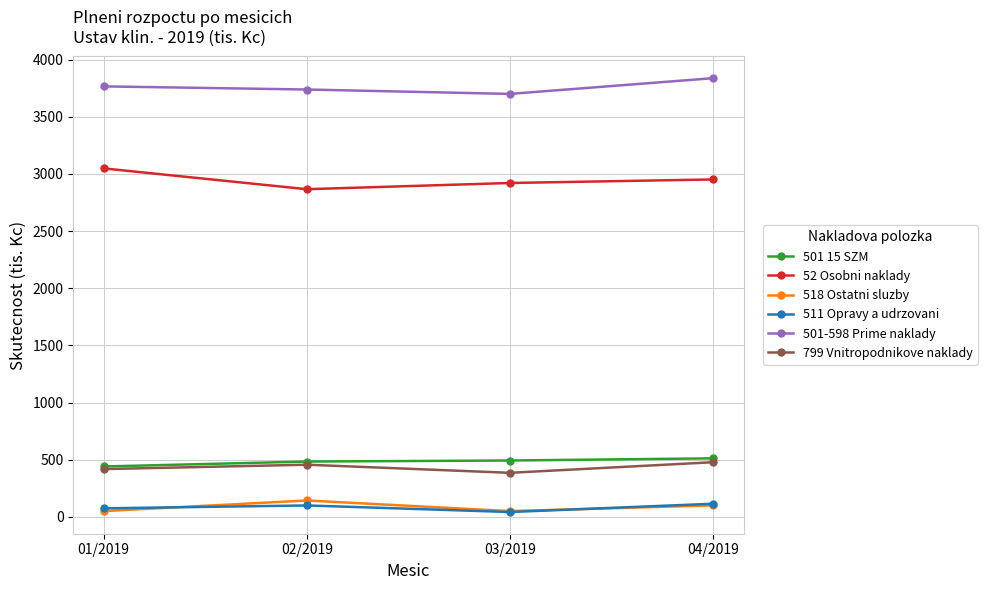

True or false: 52 Osobni naklady and 501-598 Prime naklady cross at least once.

False